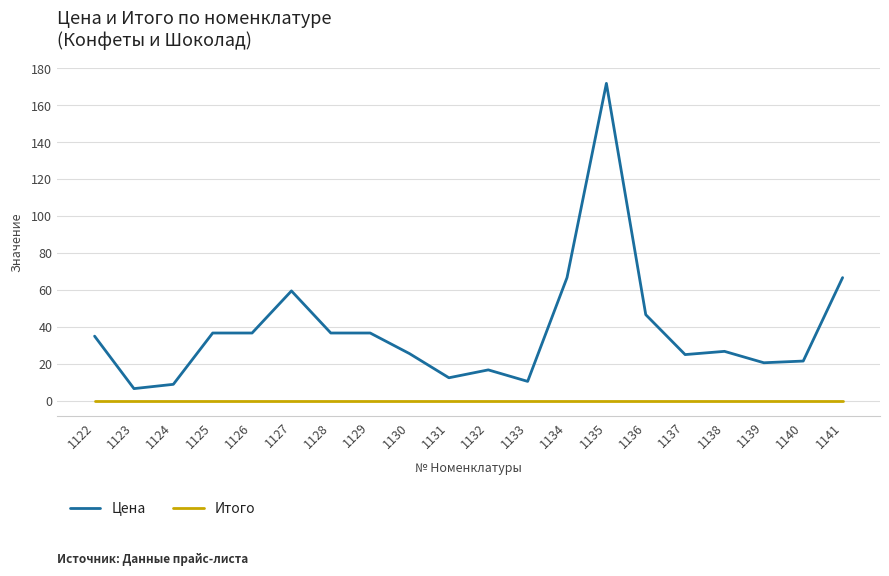

True or false: Итого and Цена intersect in this chart.

False